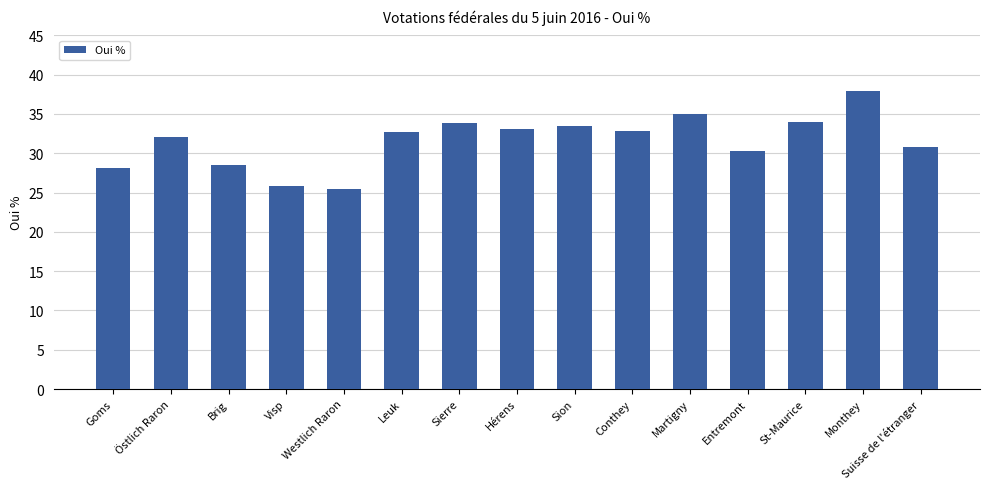

What position from the left is Hérens?

8